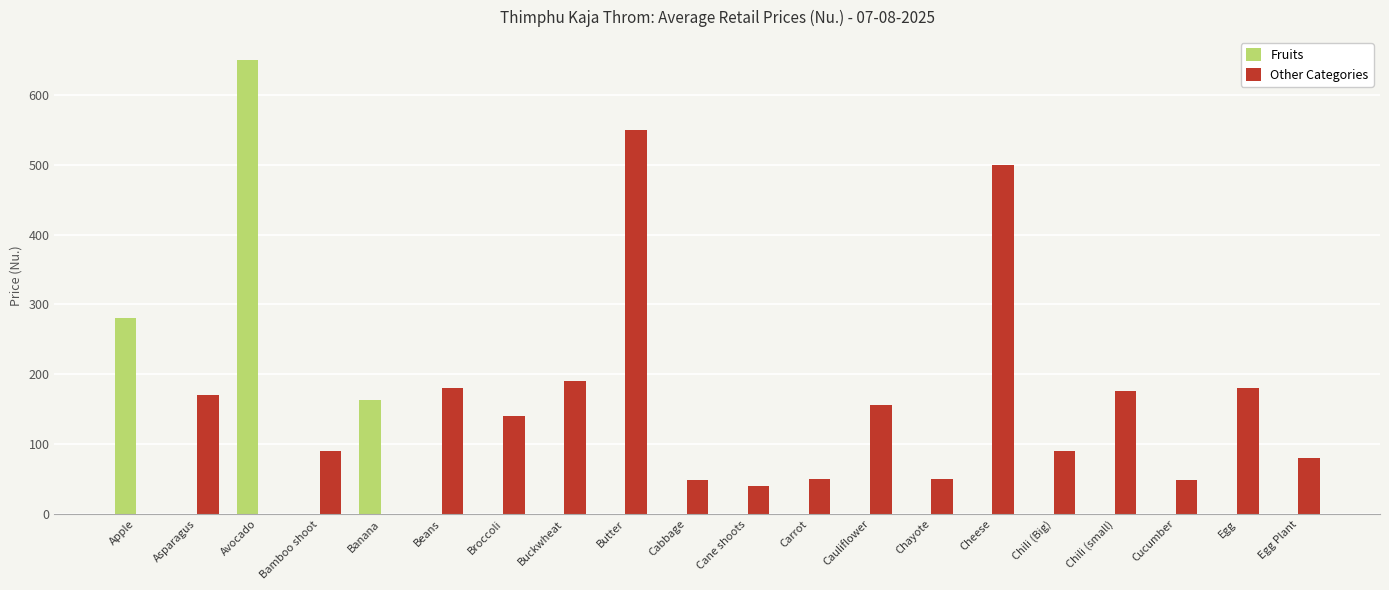

Which series has the largest total across all categories?

Other Categories